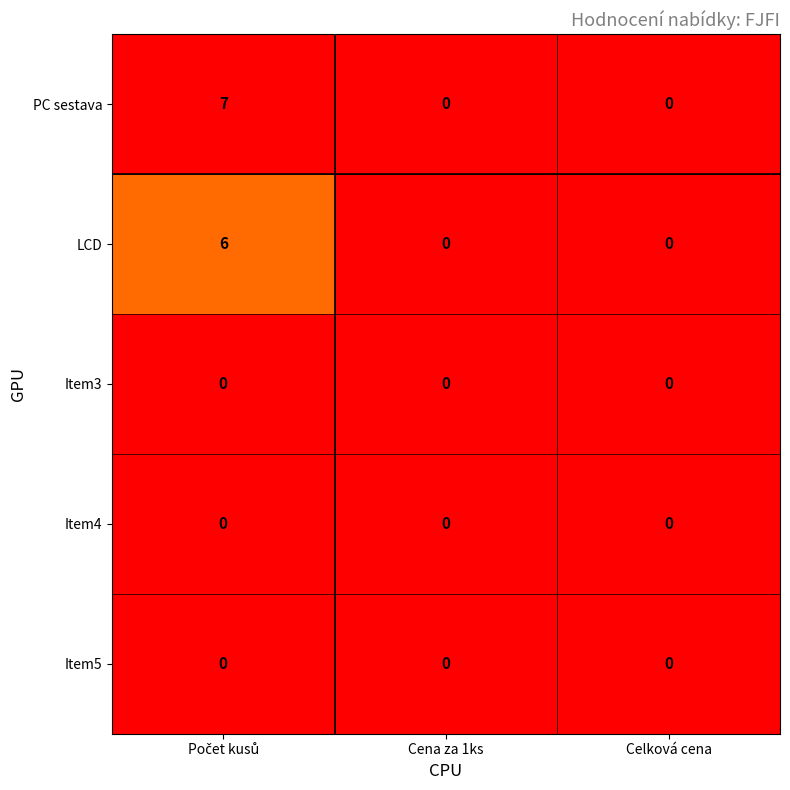

Is it true that PC sestava equals -3 at Celková cena?

False